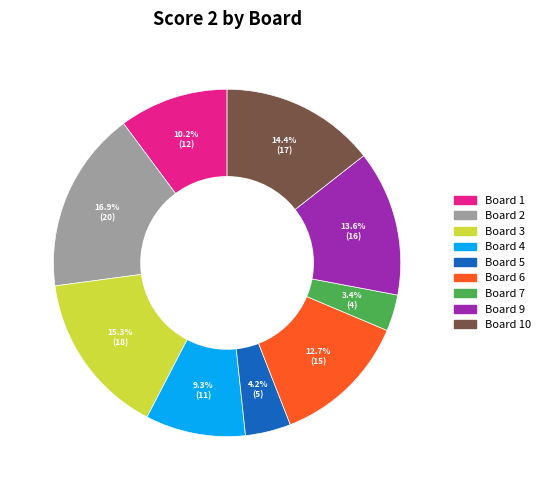

Is there a majority slice in this chart?

No